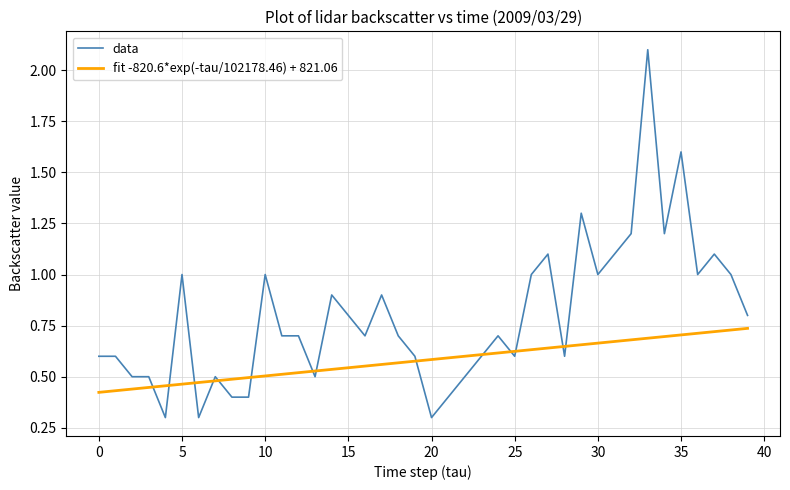

What is the difference between the second highest and second lowest values in the data series?

1.3